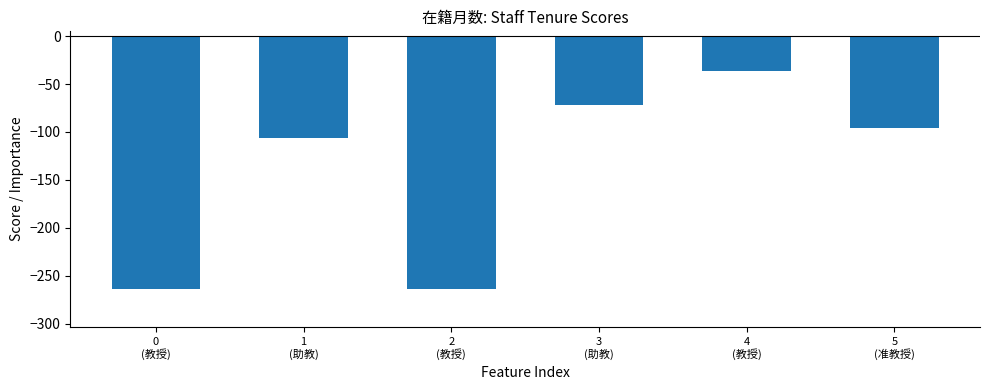

Count the number of values greater than -96.

2